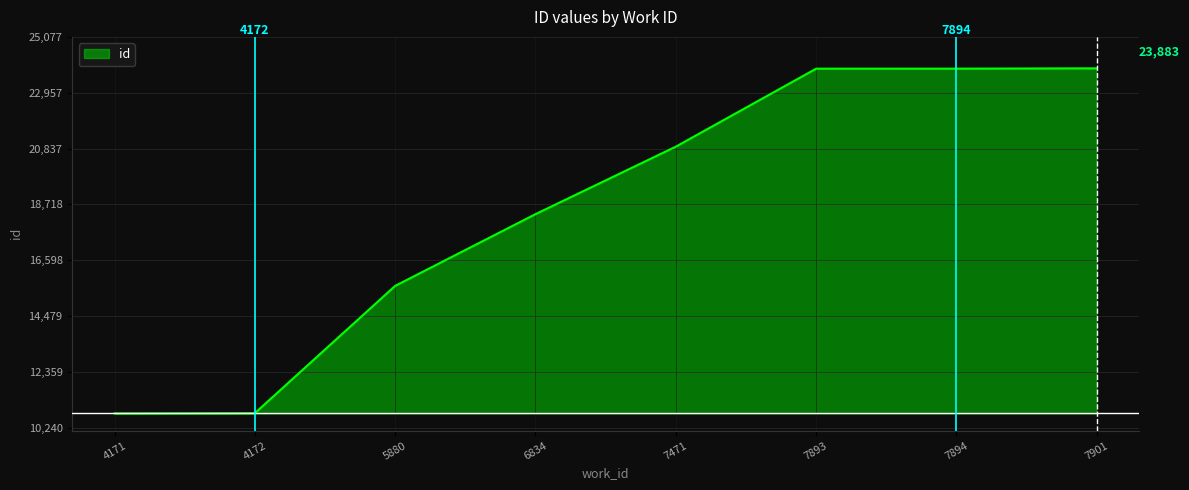

True or false: id has a value of 33975 at 7901.

False